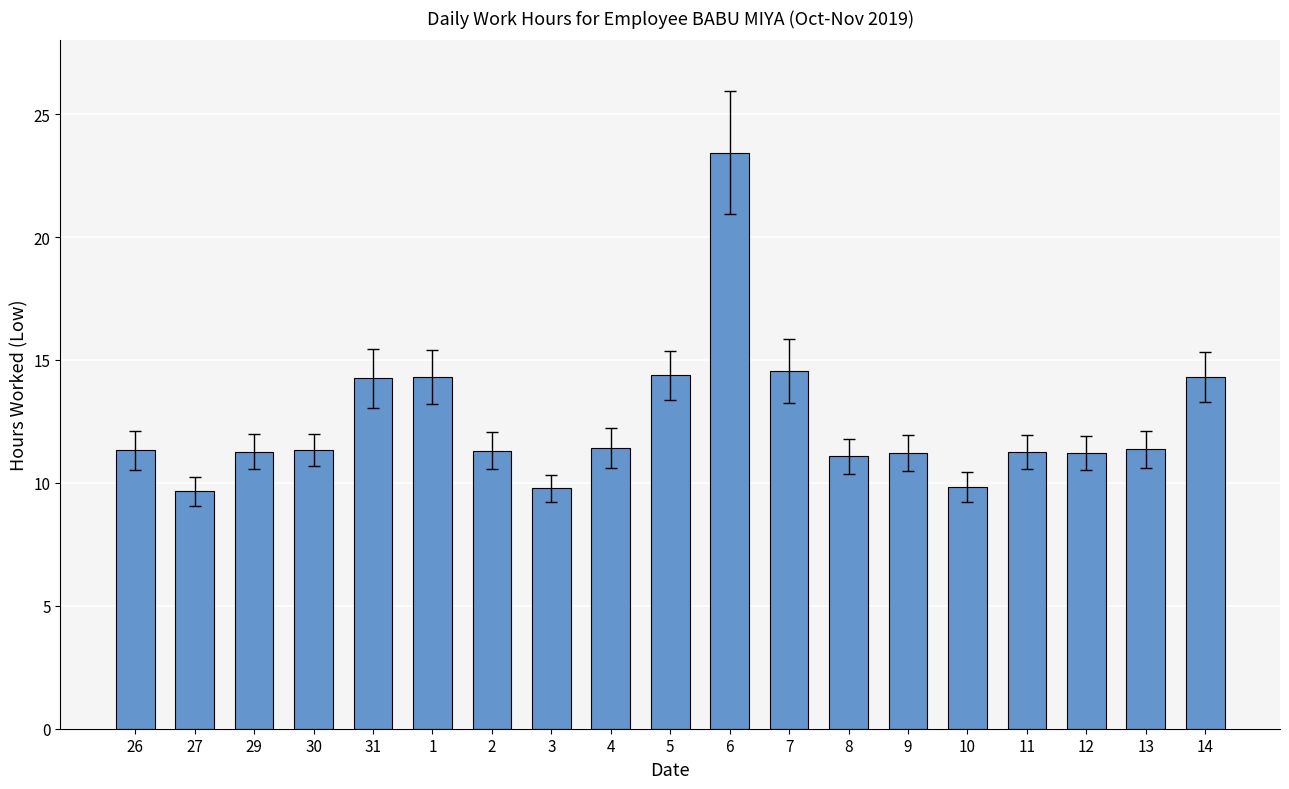

Which category has the highest value across all series?

6